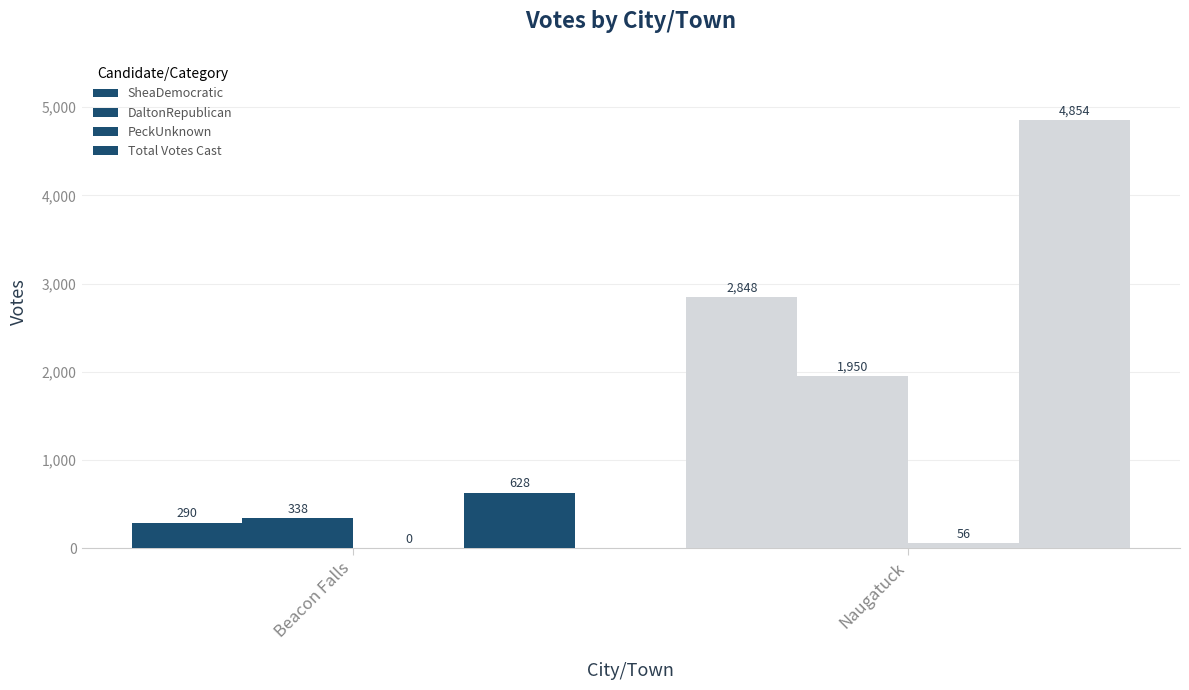

At which category is the sum across all series the highest?

Naugatuck